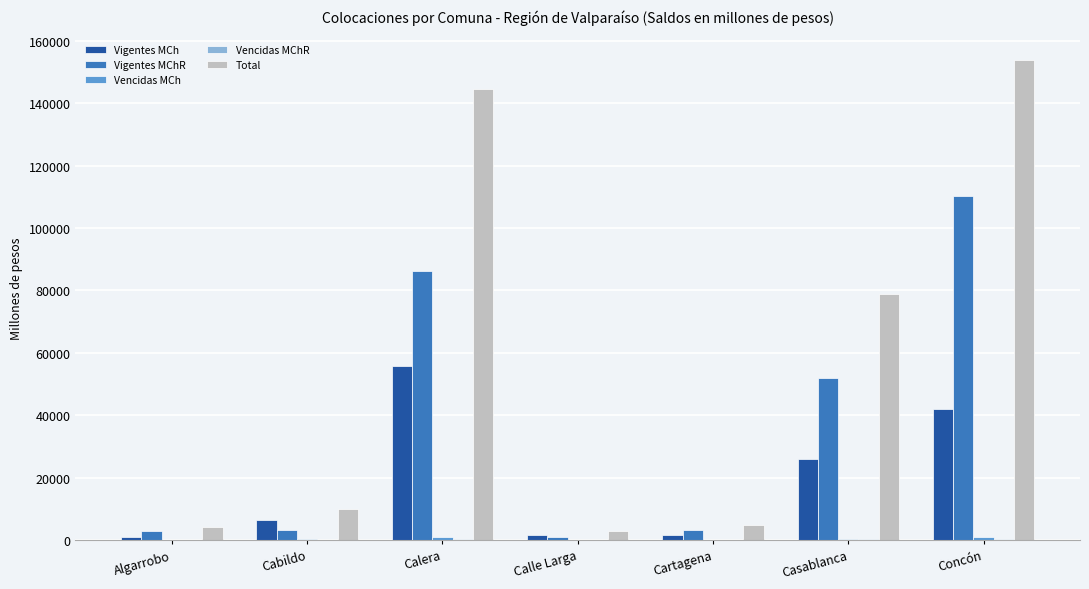

What is the maximum value for Vigentes MCh?

55778.0